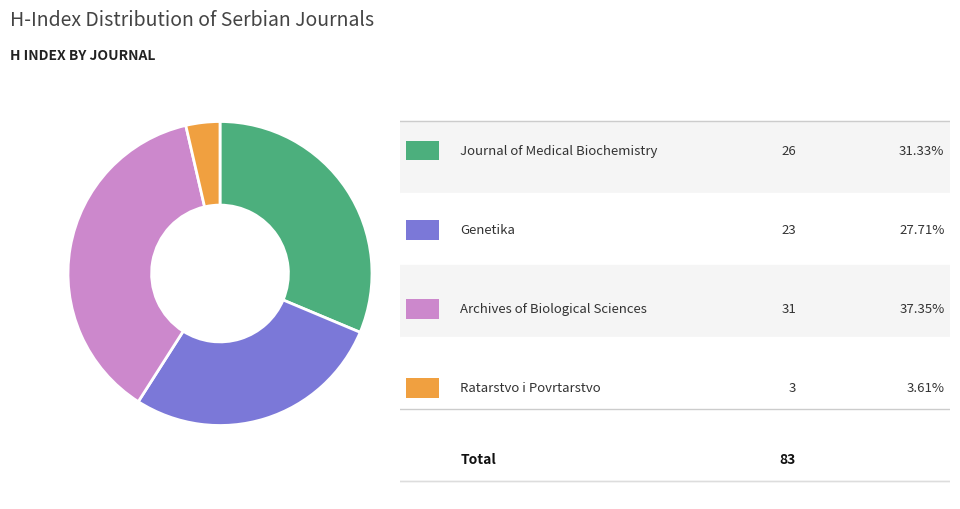

Is there a majority slice in this chart?

No